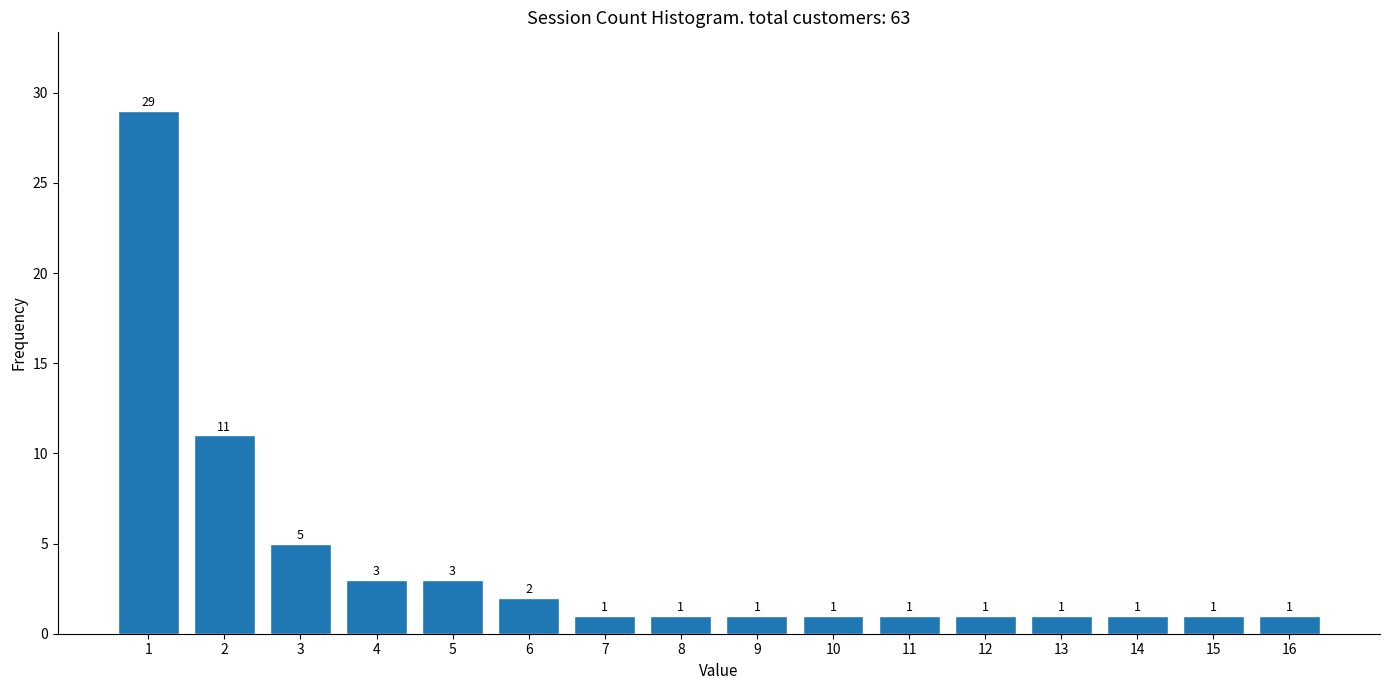

Reading left to right, what are all the values shown in this chart?

1=29	2=11	3=5	4=3	5=3	6=2	7=1	8=1	9=1	10=1	11=1	12=1	13=1	14=1	15=1	16=1